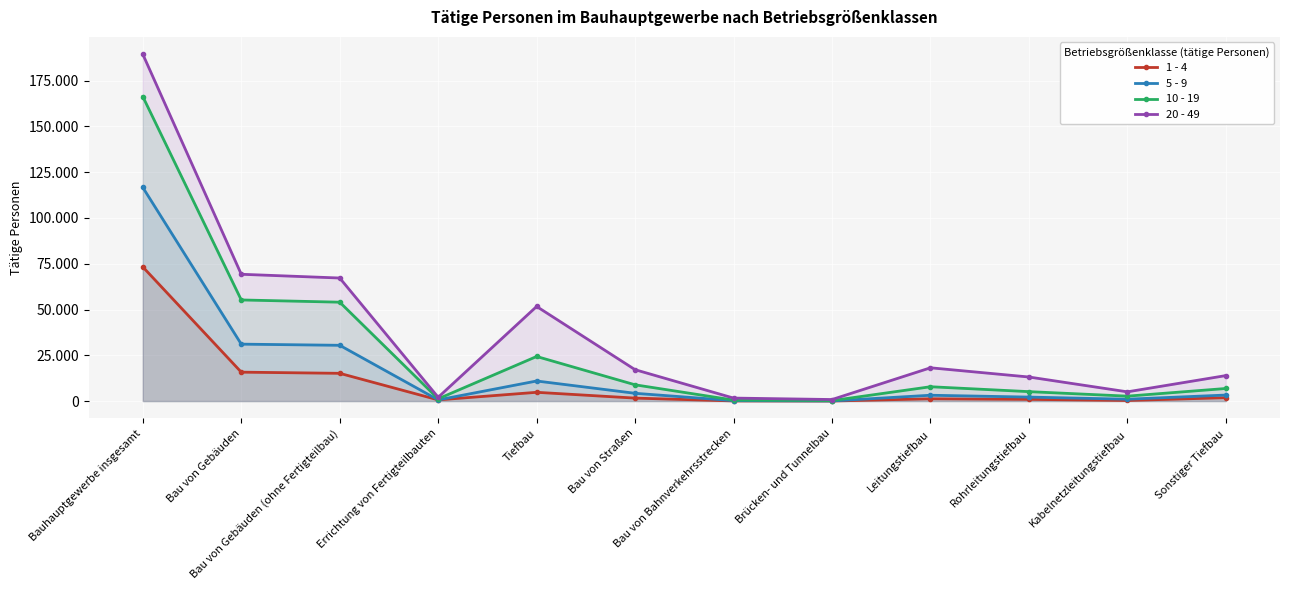

Rank the series at Bau von Gebäuden (ohne Fertigteilbau) from lowest to highest value.

1 - 4, 5 - 9, 10 - 19, 20 - 49